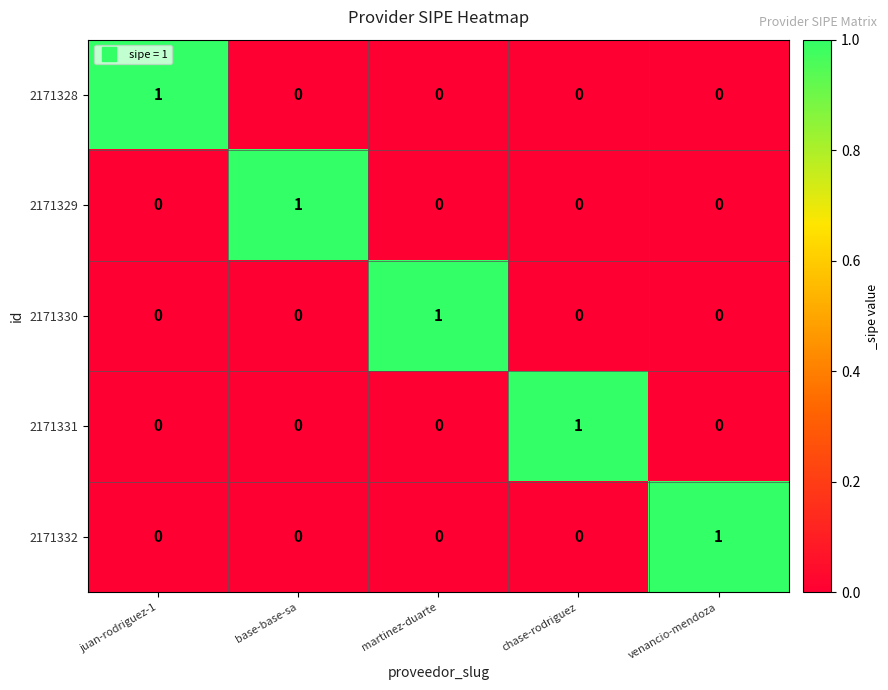

At how many categories does at least one series exceed 0?

5